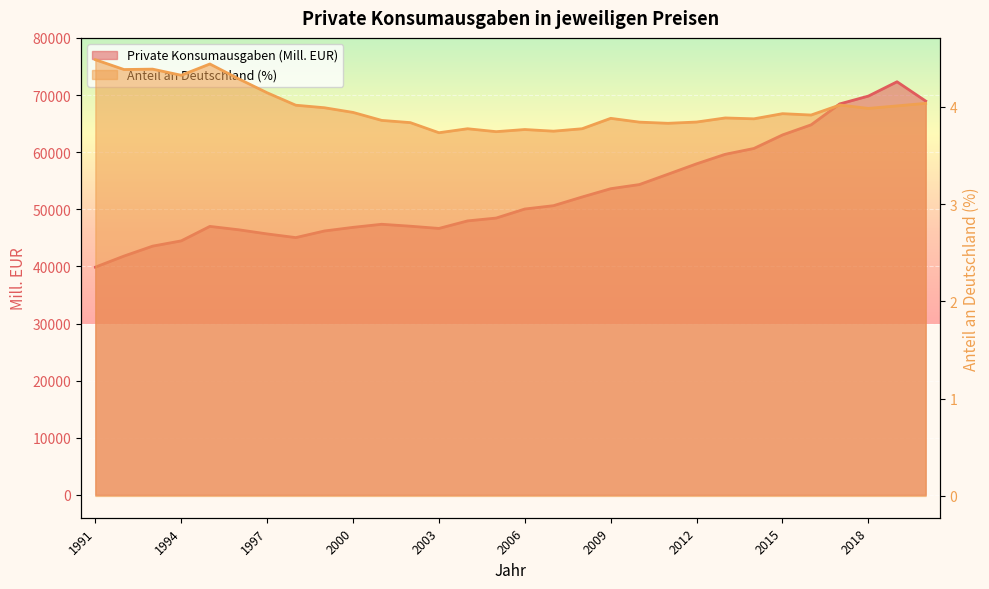

What are all the series names shown in the legend?

Private Konsumausgaben (Mill. EUR), Anteil an Deutschland (%)